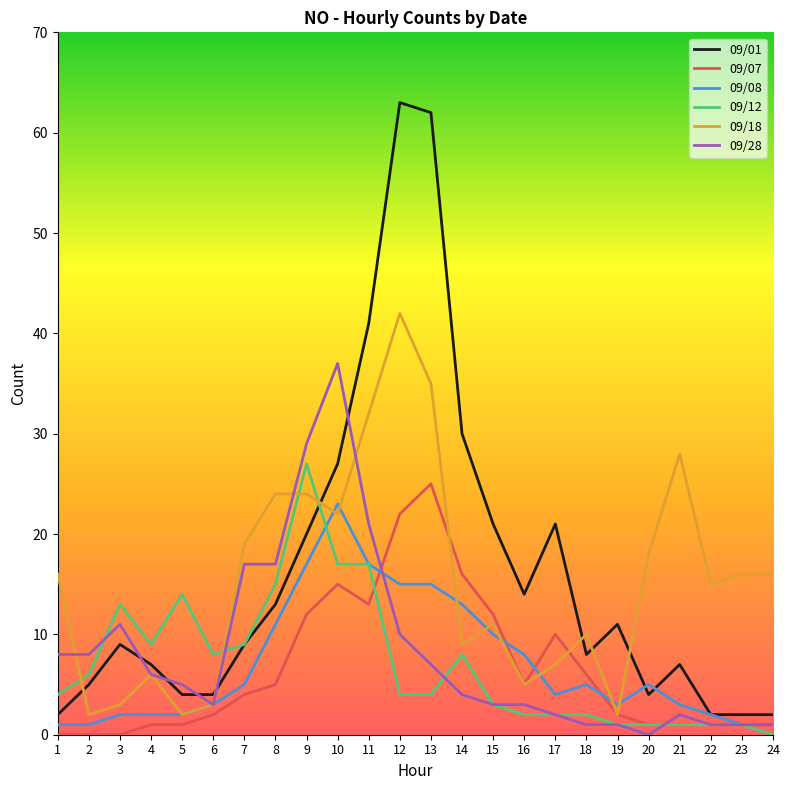

Which series has the widest spread of values?

09/01